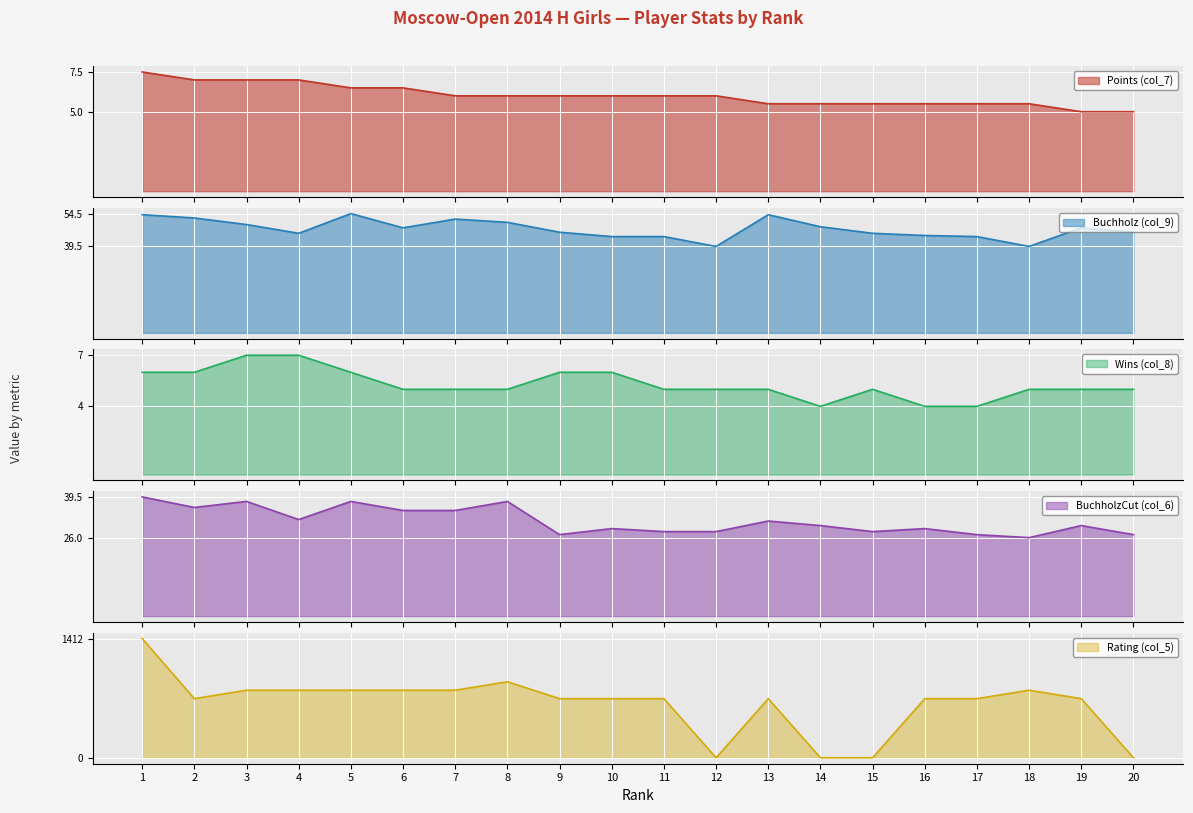

The value of Rating (col_5) at 14 is 0.0. True or false?

True